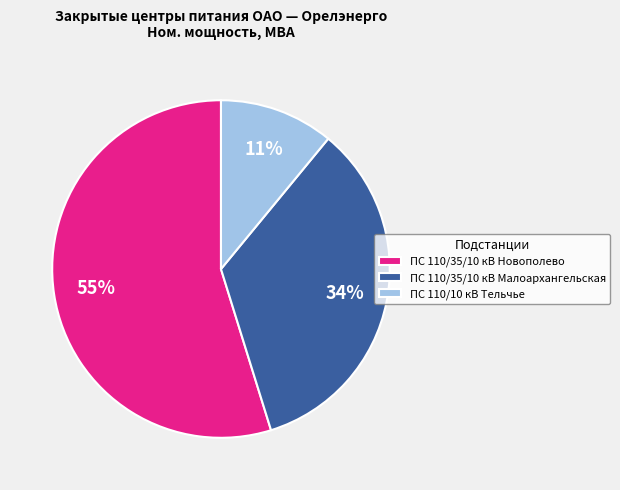

How many slices are in this pie chart?

3